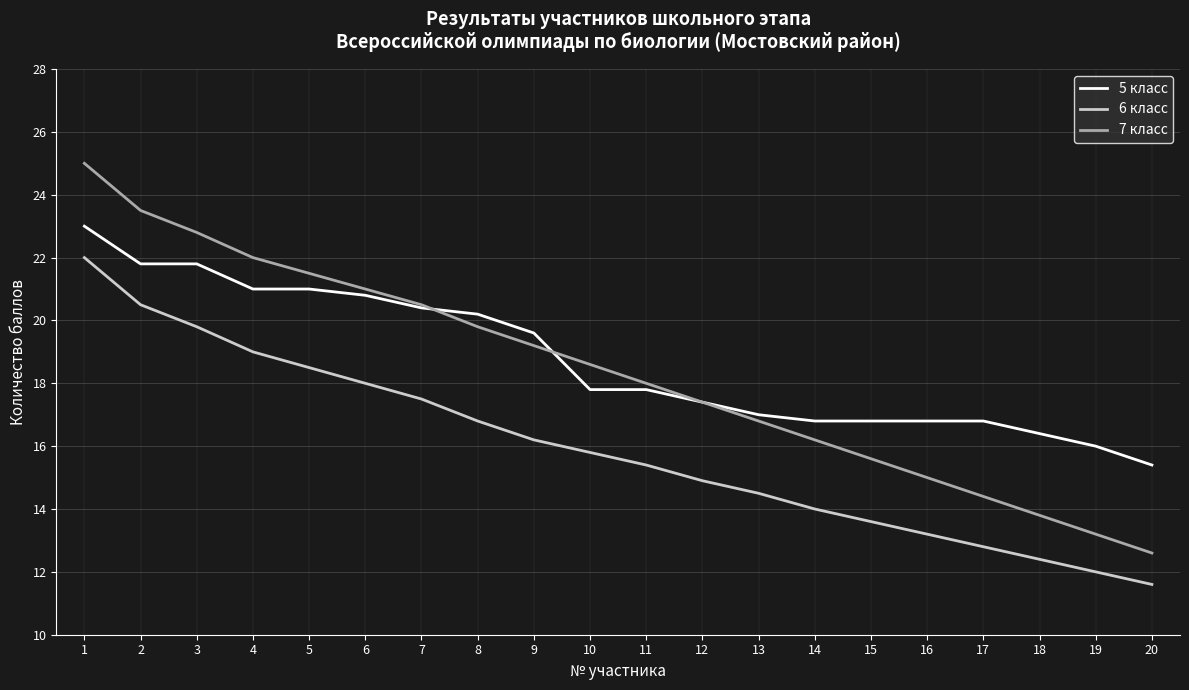

What is the difference between the second highest and second lowest values in the 5 класс series?

5.8